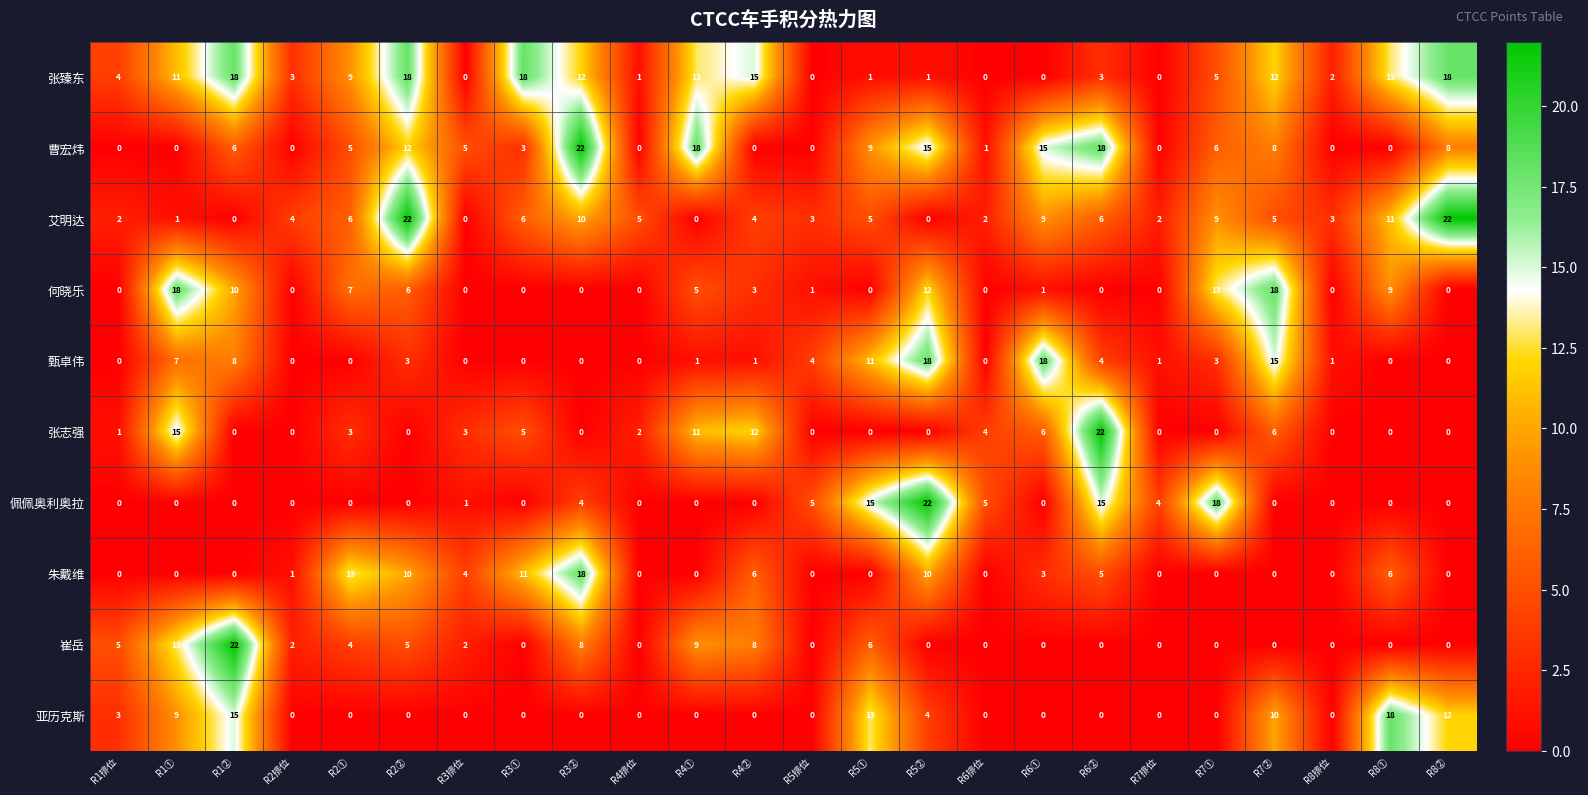

Where does the 曹宏炜 series first go above 5?

R1②